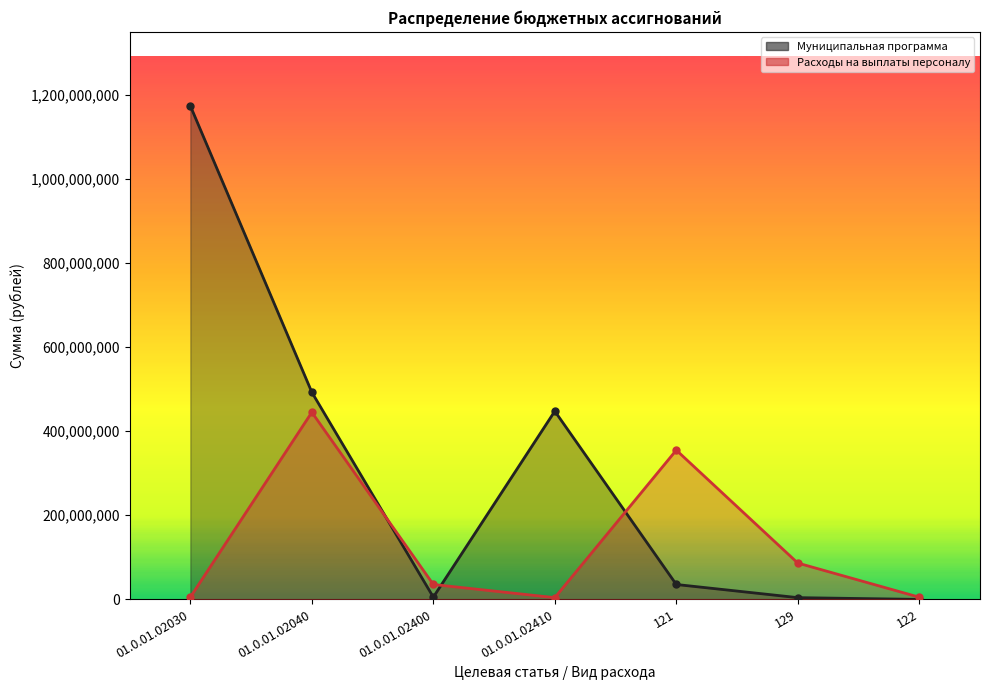

What is the maximum value shown in the chart?

1173175859